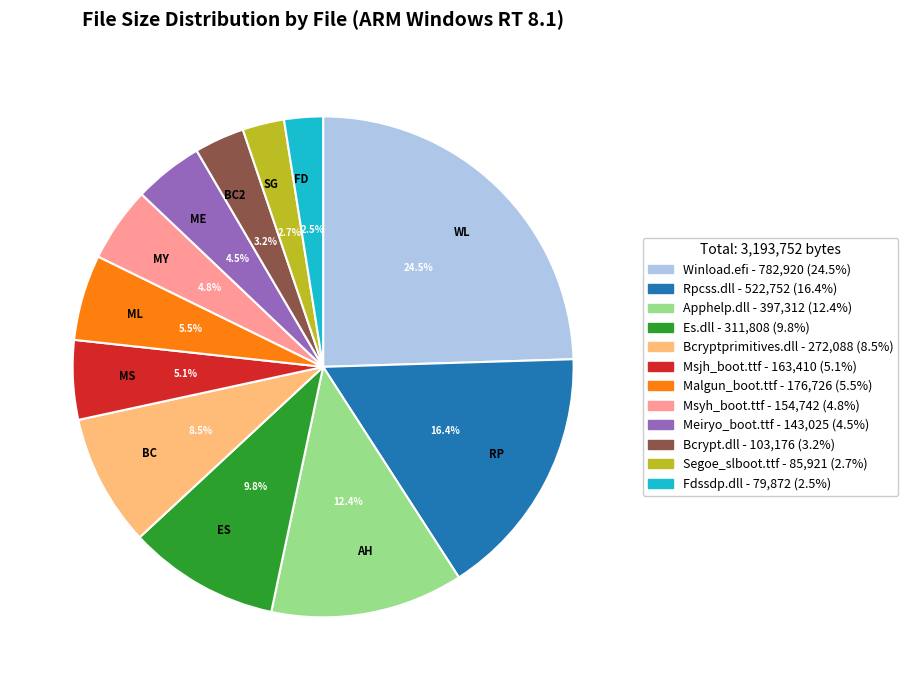

What portion of the pie excludes SG?

97.3%